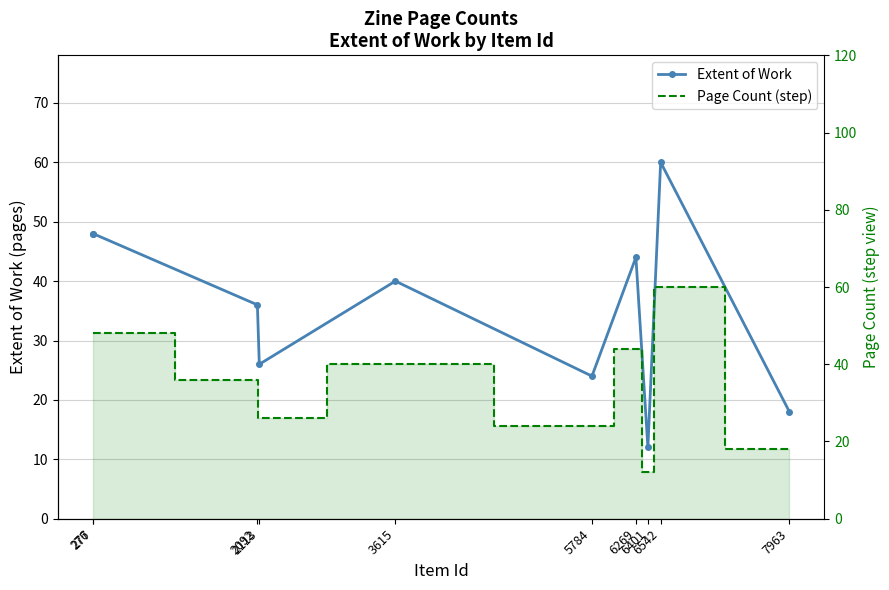

What is the difference between the maximum and minimum values in the Extent of Work series?

48